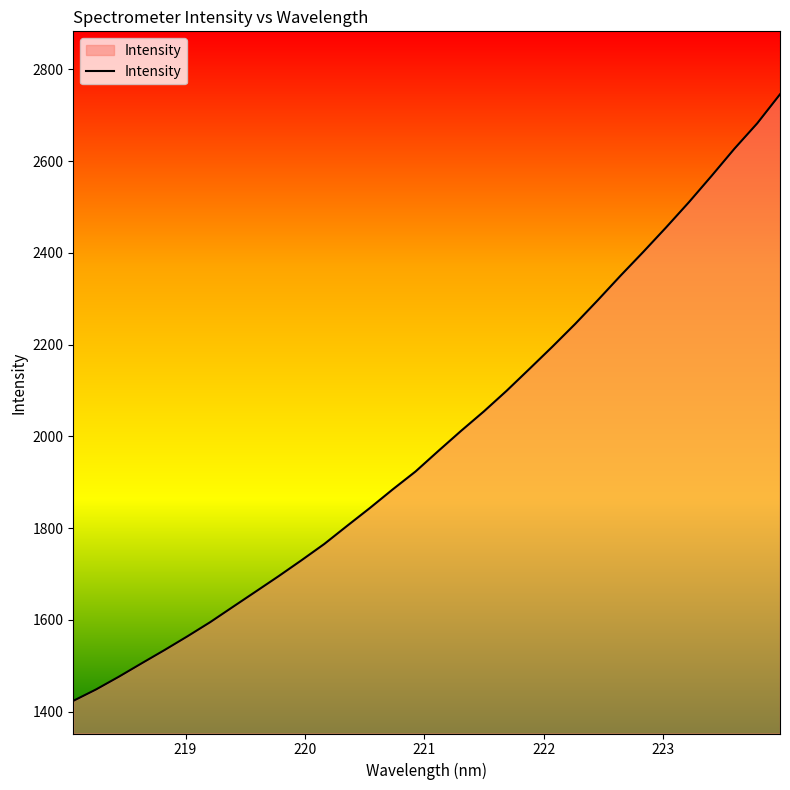

What is the minimum value shown in the chart?

1423.4